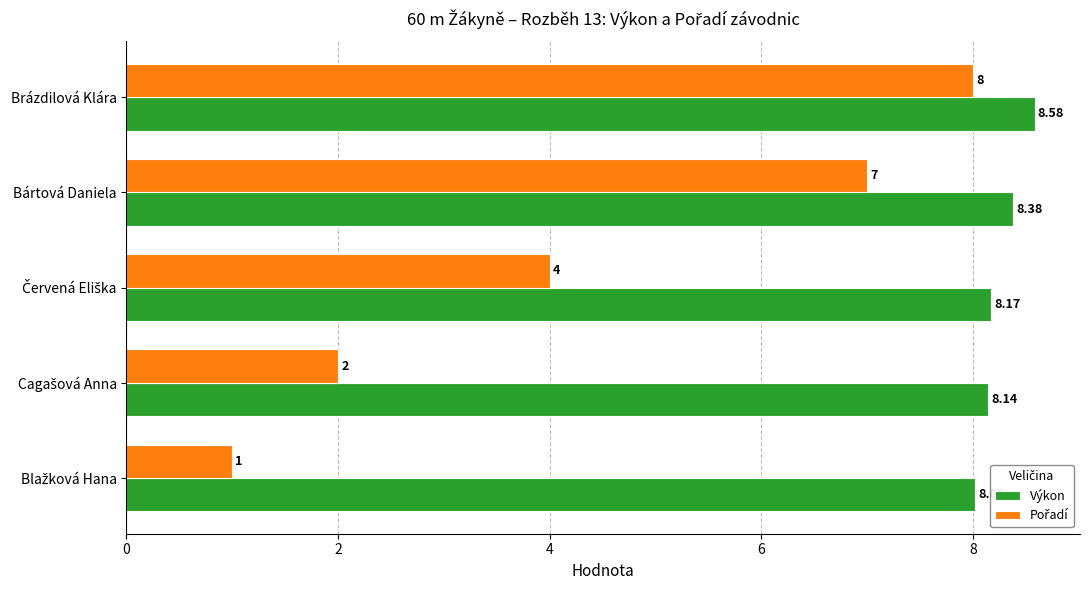

Which series has the largest total across all categories?

Výkon